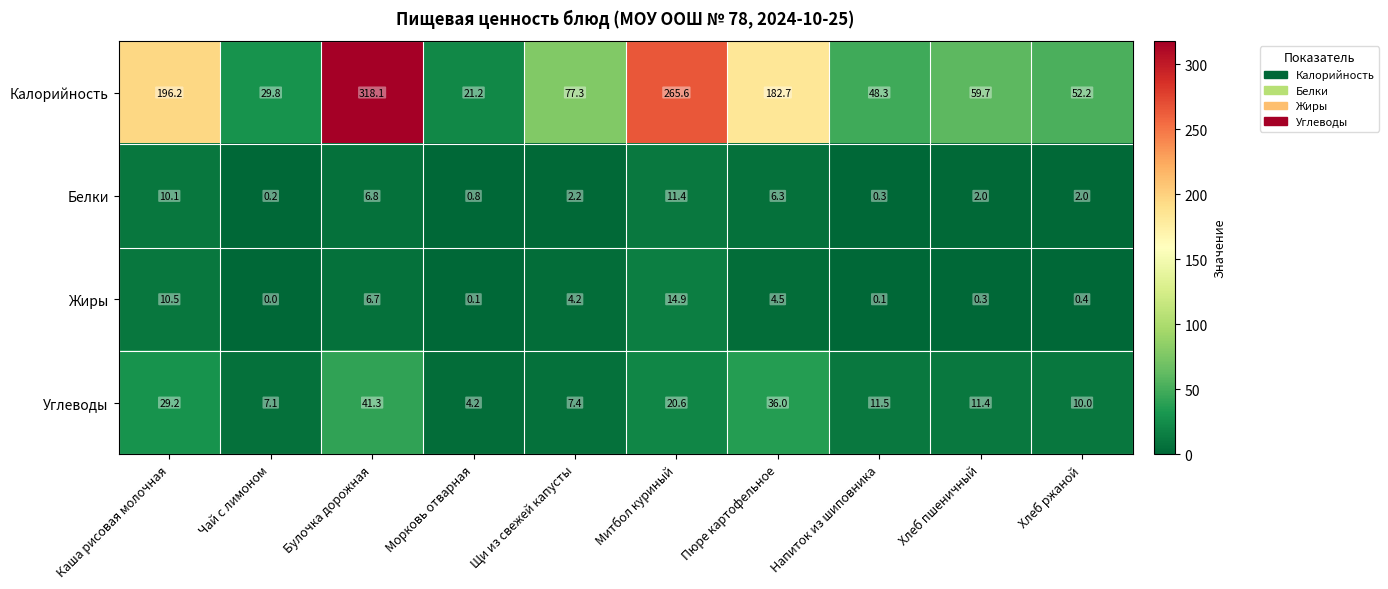

List the series in order of their peak value, lowest first.

Белки, Жиры, Углеводы, Калорийность